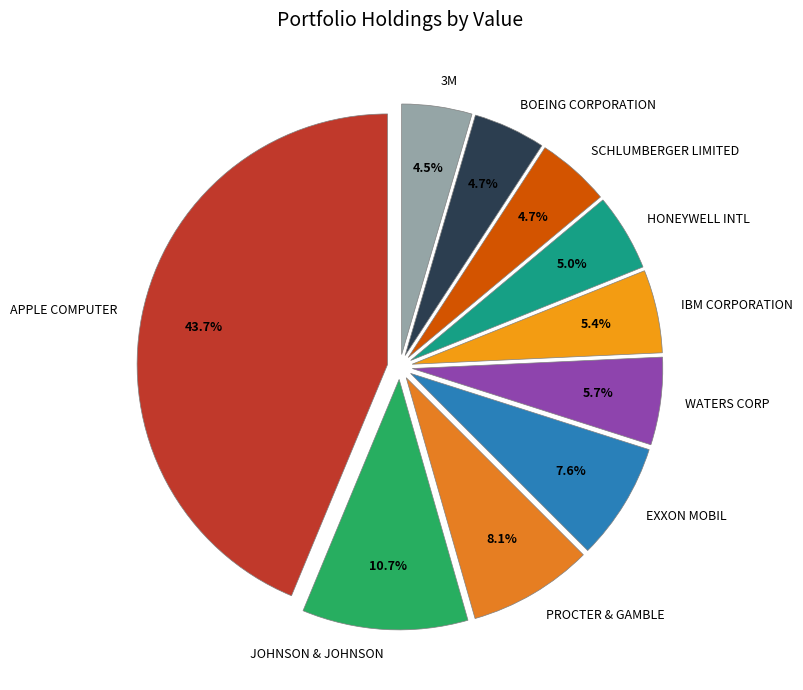

What percentage do IBM CORPORATION and 3M together represent?

9.9%